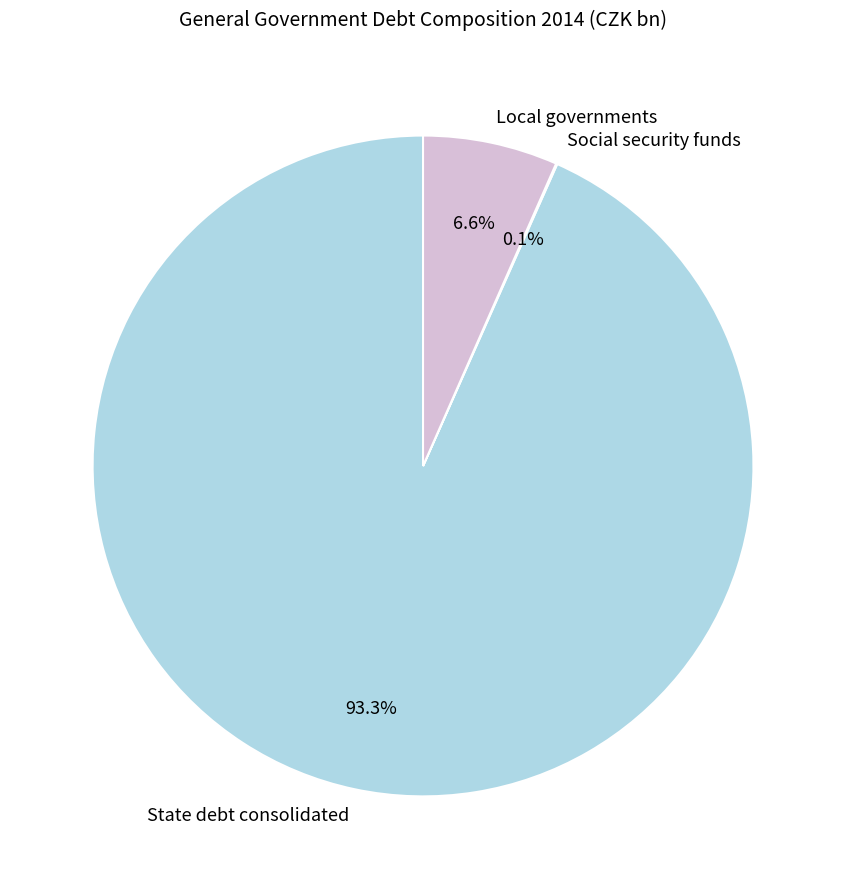

To the nearest percent, what percentage of the pie is Local governments?

7%